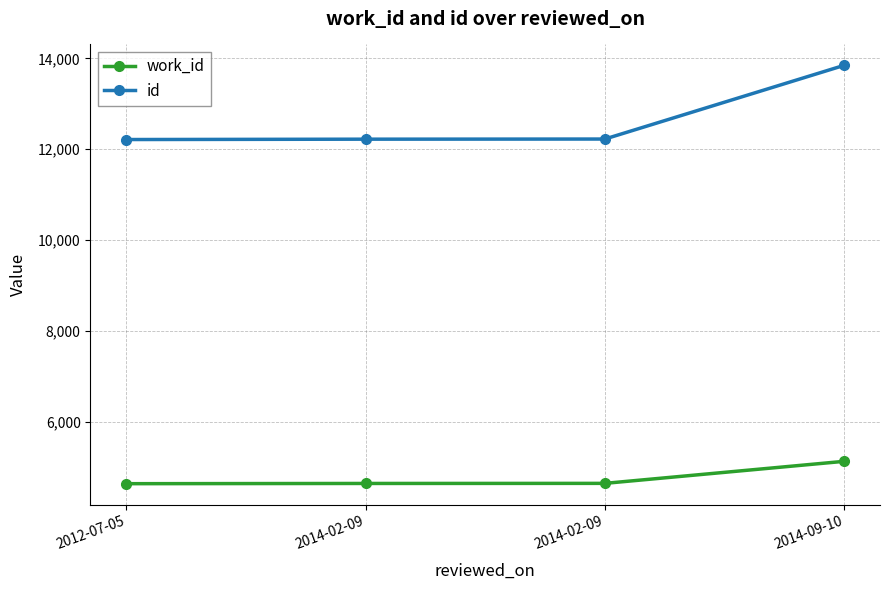

What is the difference between the maximum and second lowest values in the id series?

1625